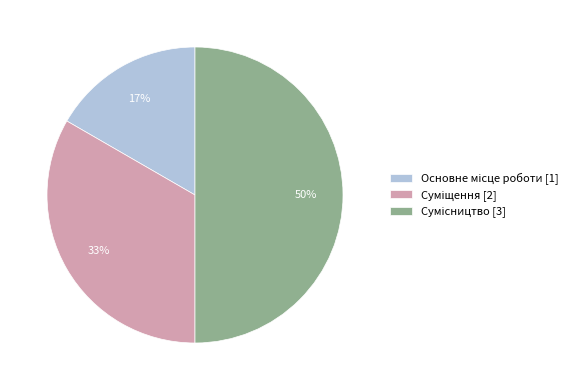

To the nearest percent, what is the difference between the largest and smallest slice percentages?

33%